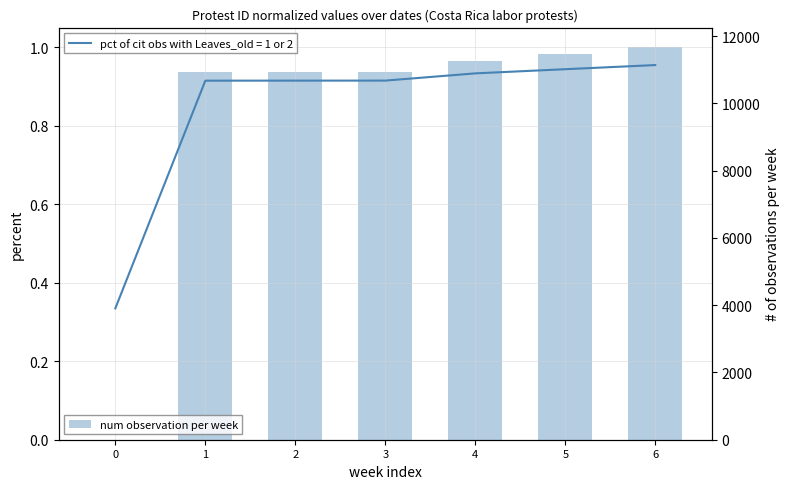

What is the change in value from 2 to 6?

+0.1